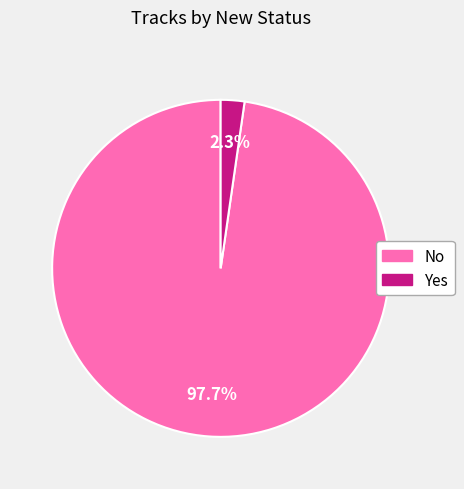

What is the largest slice in the pie chart?

No